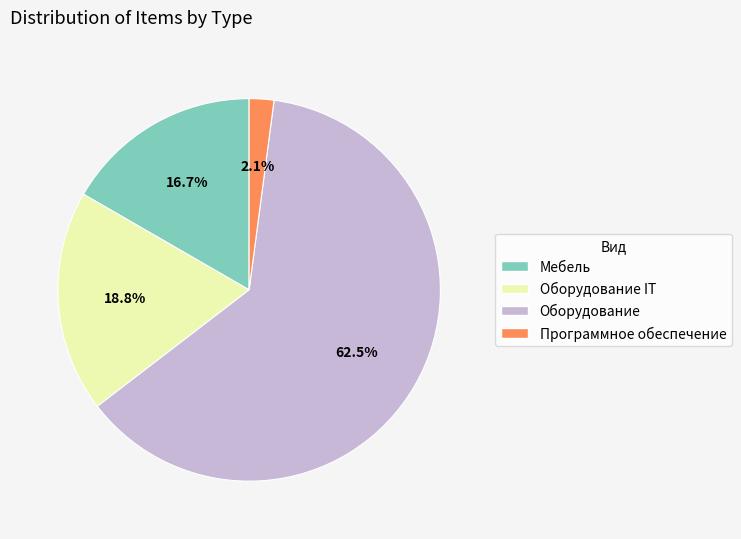

Is there a majority slice in this chart?

Yes